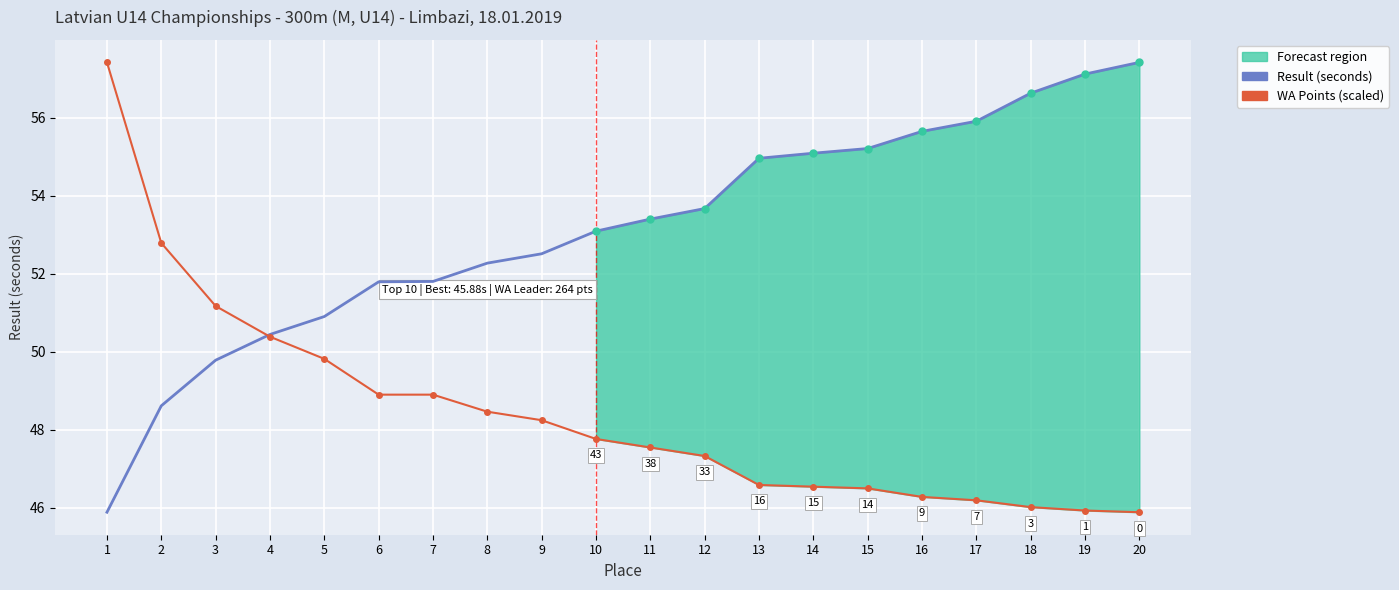

Is the value of WA Points (scaled) at 20 greater than the value of Result (seconds) at 2?

No